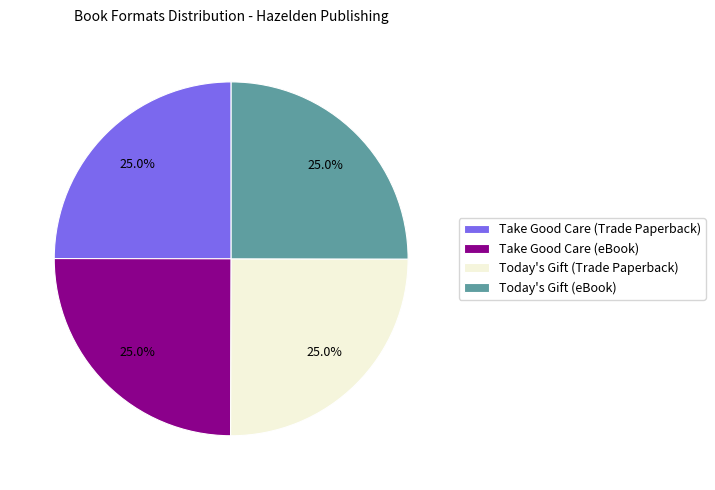

Does any single category account for the majority?

No